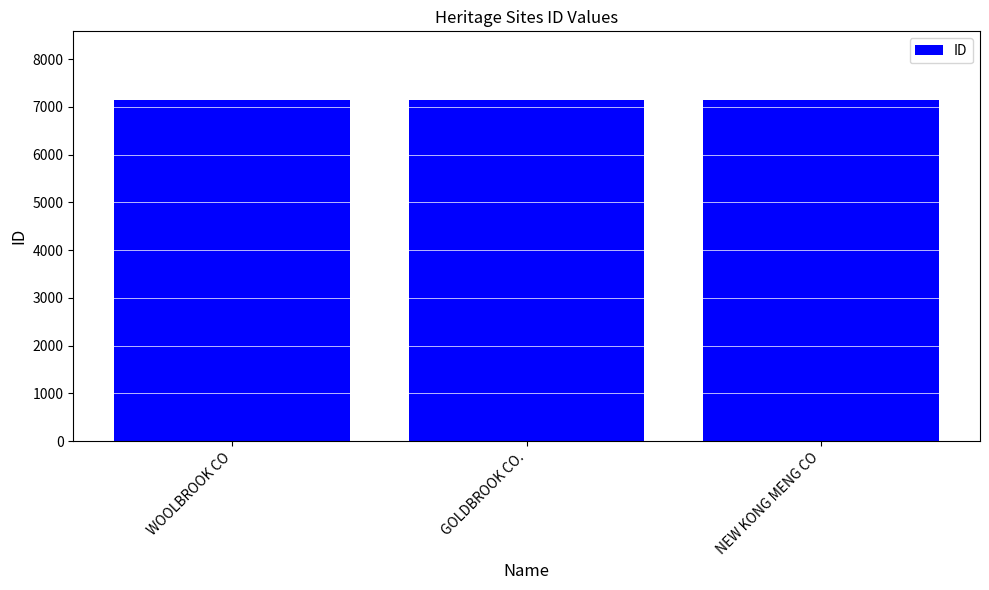

What position from the right is WOOLBROOK CO?

3